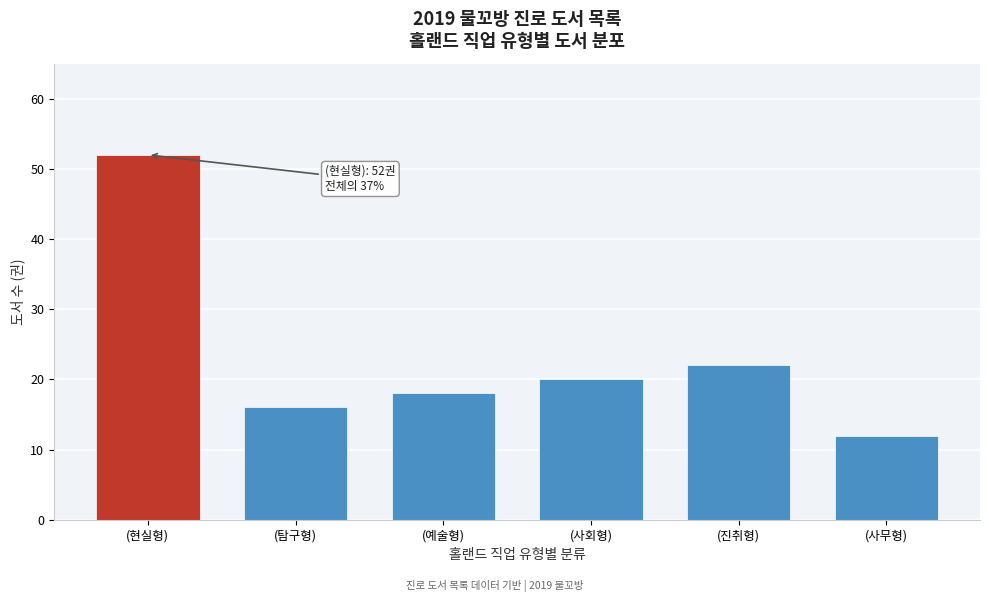

Reading right to left, extract all data points from this chart.

(사무형)=12	(진취형)=22	(사회형)=20	(예술형)=18	(탐구형)=16	(현실형)=52